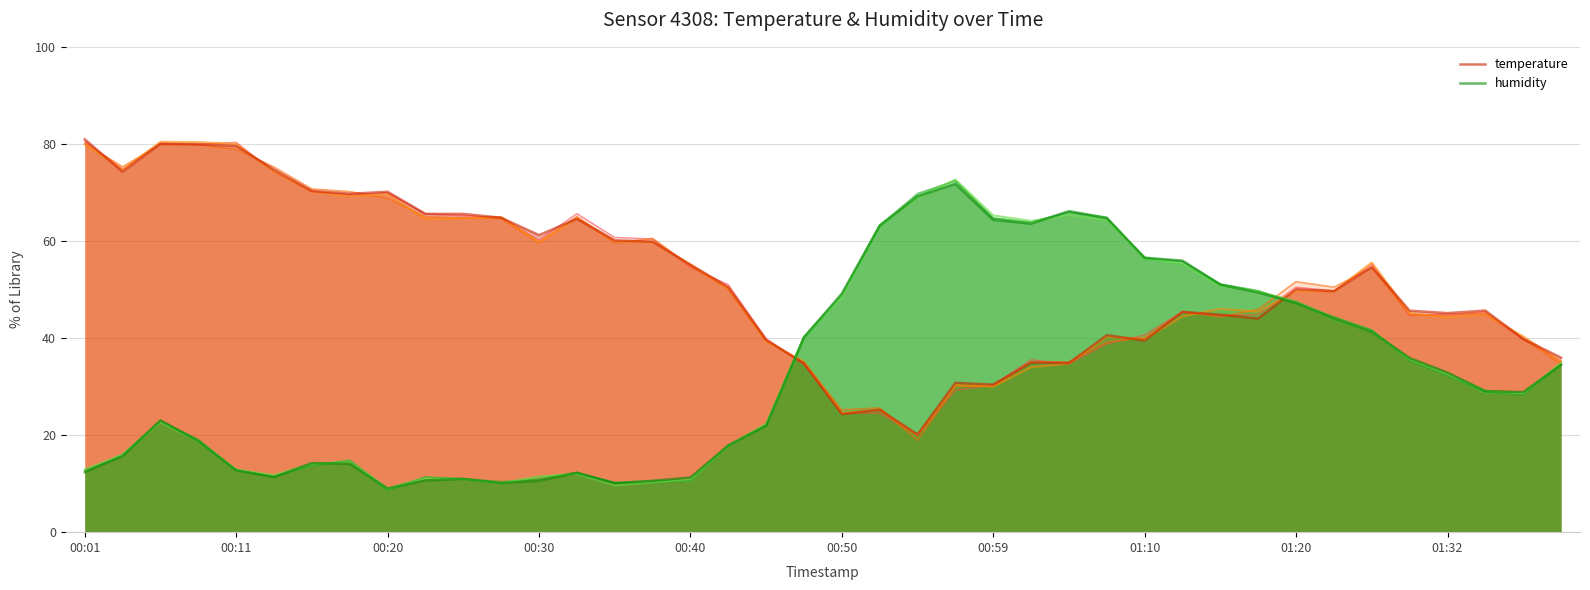

What is the minimum value shown in the chart?

9.0